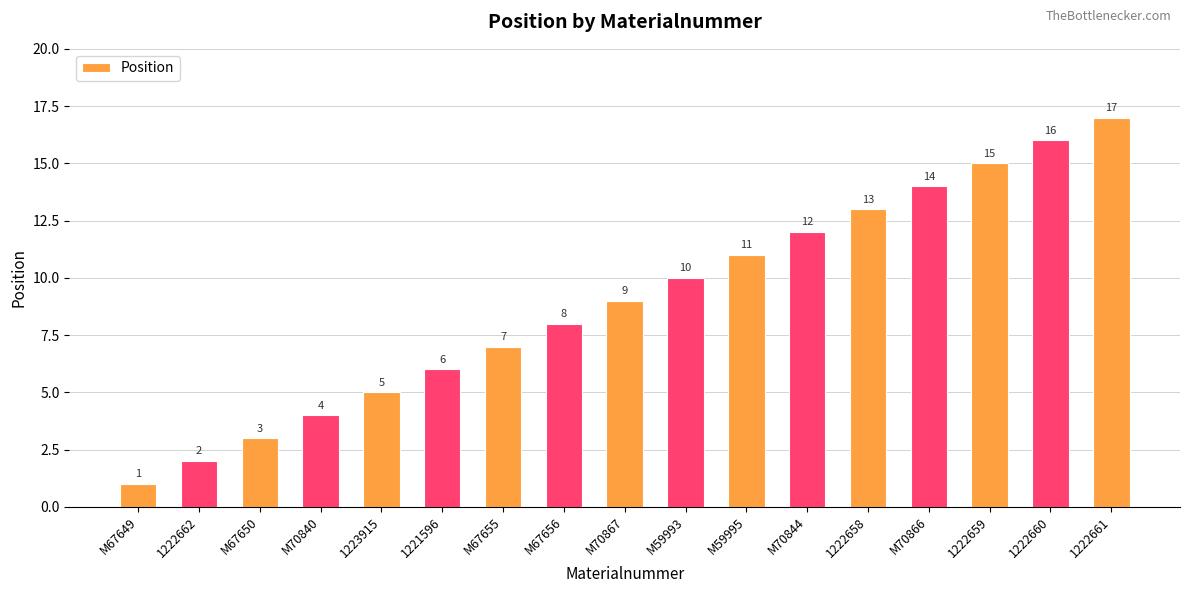

Which category has the lowest value across all series?

M67649